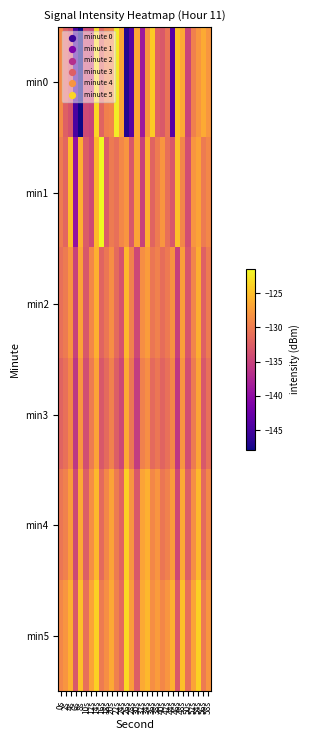

What is the spread (max minus min) of values at 2s?

4.3